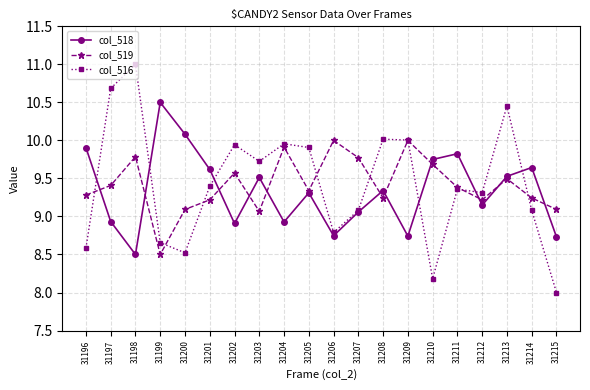

Where is the first local minimum for col_516?

31200